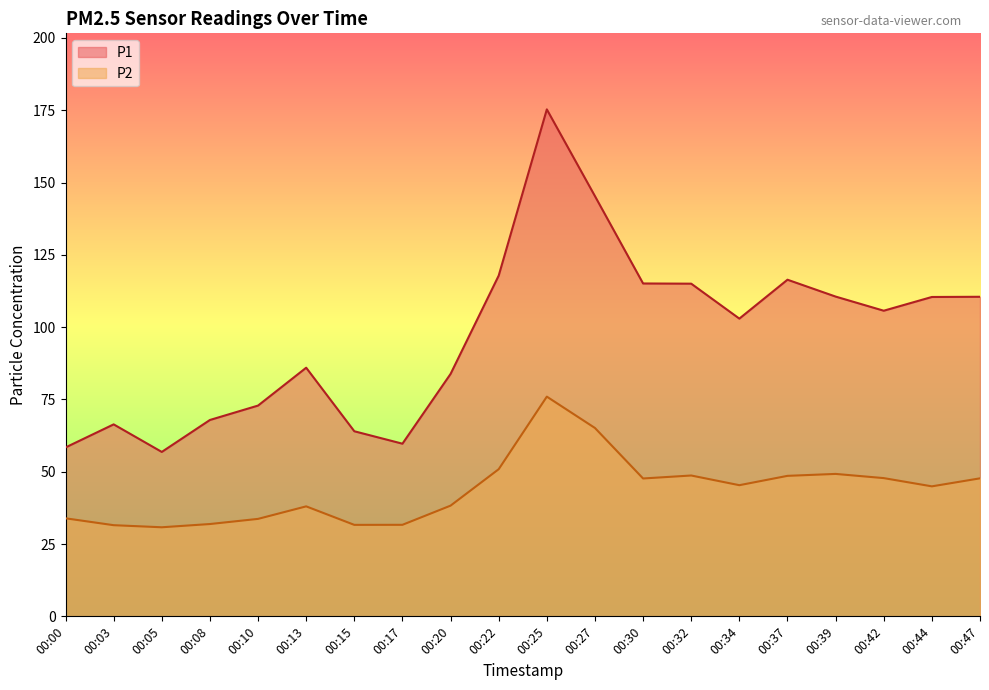

At which category is the sum across all series the highest?

00:25